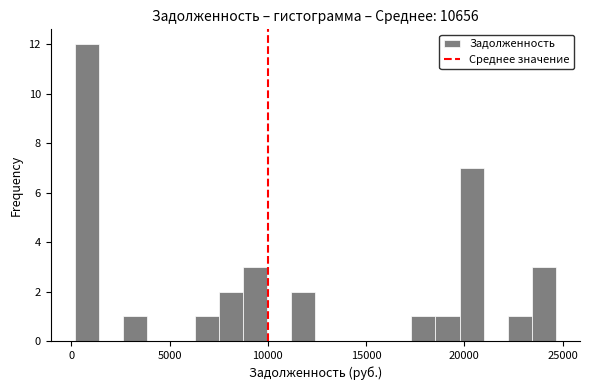

Around what value on the x-axis is the tallest bar? Give the approximate position of its centre, as read against the axis.

1000